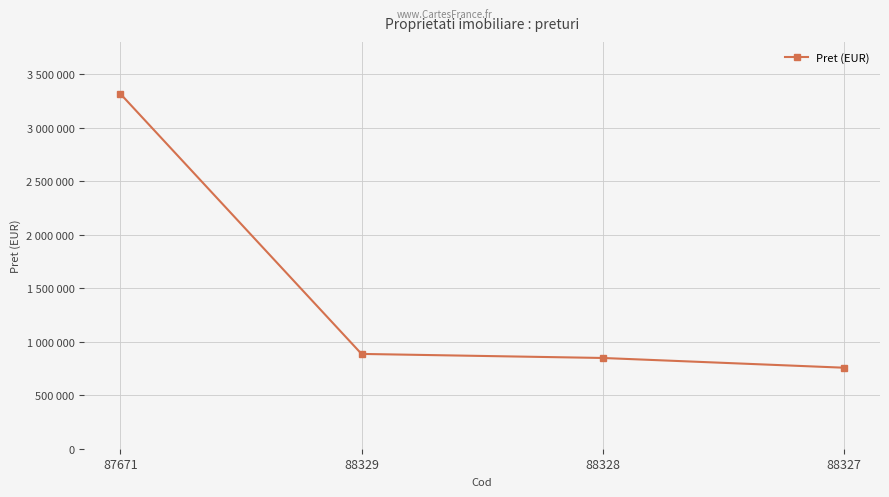

Which label corresponds to the largest value in the chart?

87671